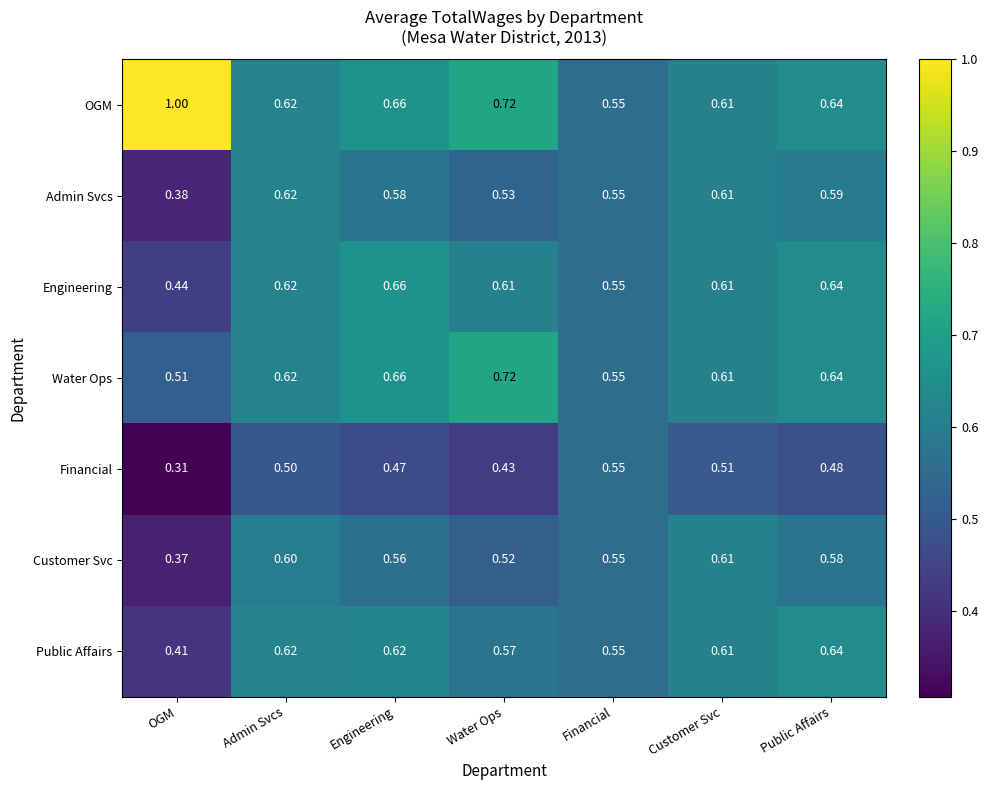

Where is Customer Svc nearest to the value 0?

OGM